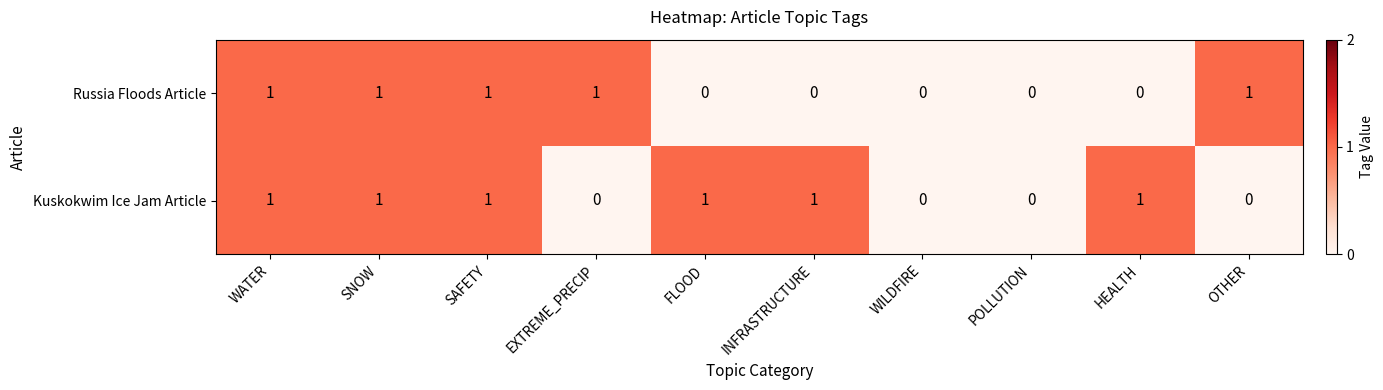

The Kuskokwim Ice Jam Article series shows 1 at INFRASTRUCTURE. True or false?

True